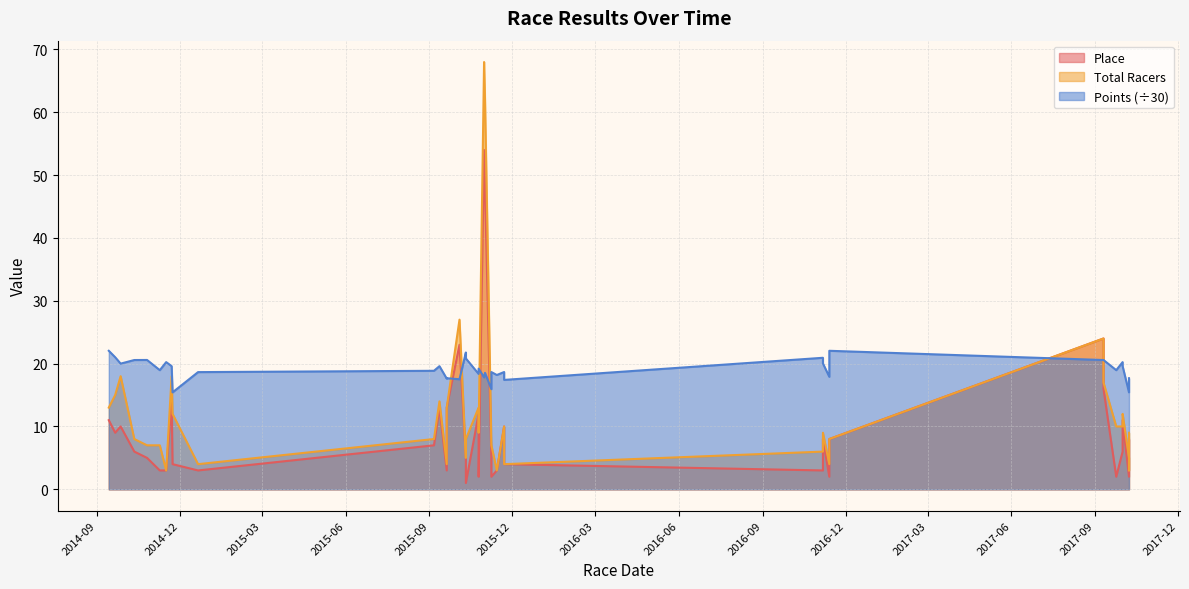

Is the value of Place at 15 greater than the value of Total Racers at 15?

No